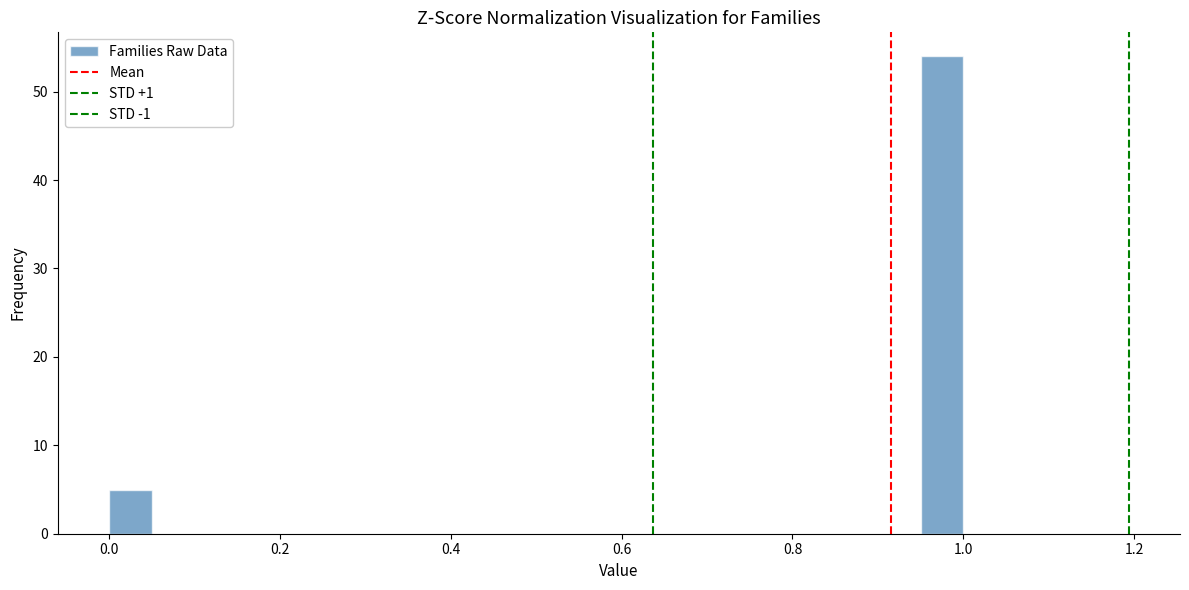

Around what value on the x-axis is the tallest bar? Give the approximate position of its centre, as read against the axis.

0.98